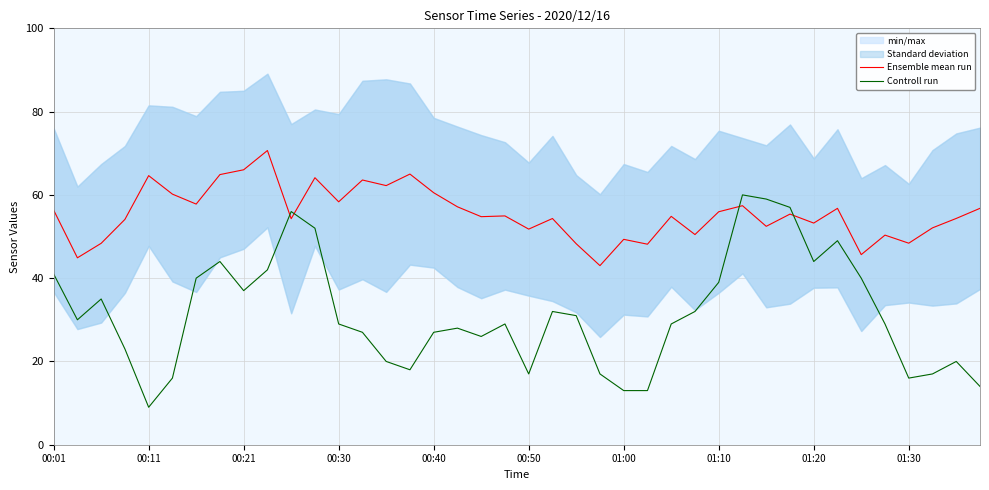

Which category has the lowest value in the Ensemble mean run series?

23